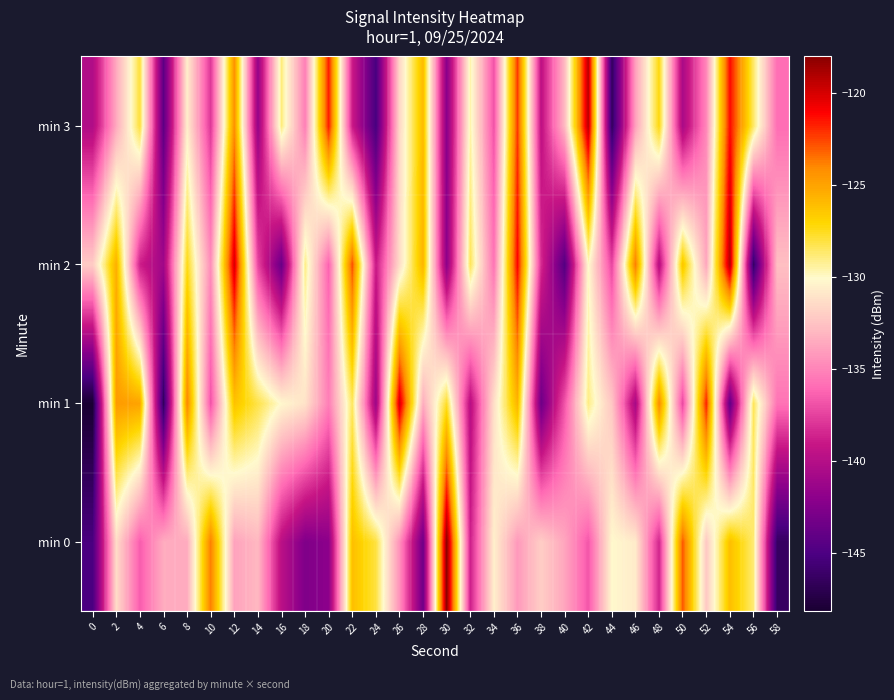

Rank the series at 16 from lowest to highest value.

min 2, min 0, min 1, min 3